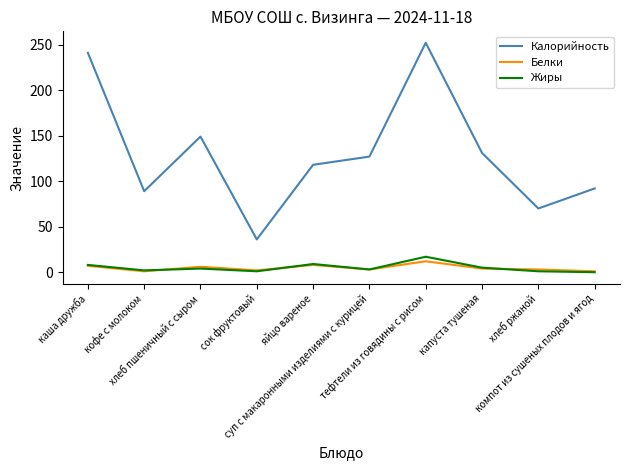

How many distinct data groups are displayed?

3